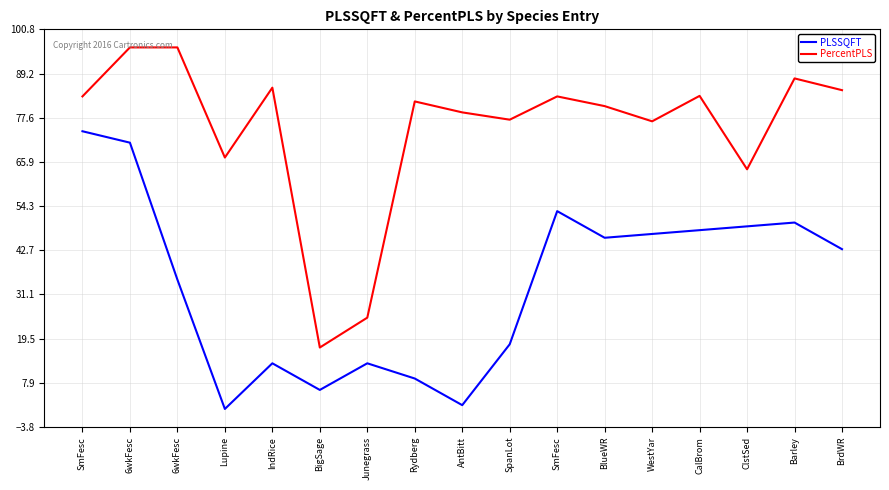

True or false: PercentPLS and PLSSQFT intersect in this chart.

False